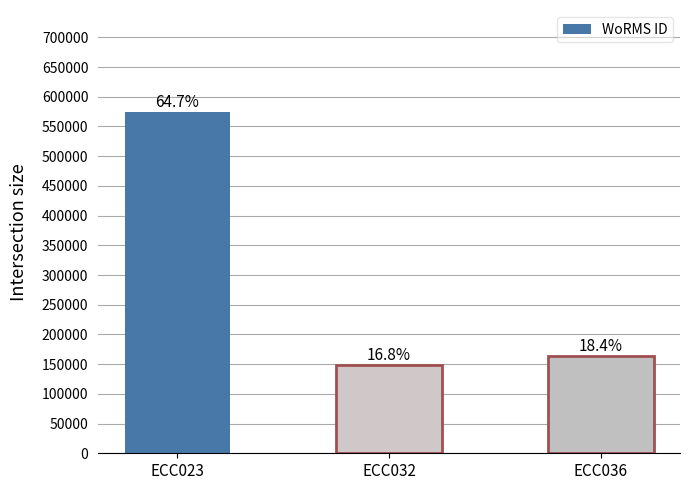

How many bars are there in total?

3